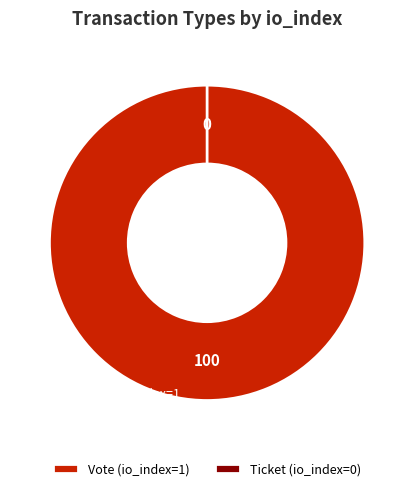

Between Vote and Ticket, which is larger?

Vote